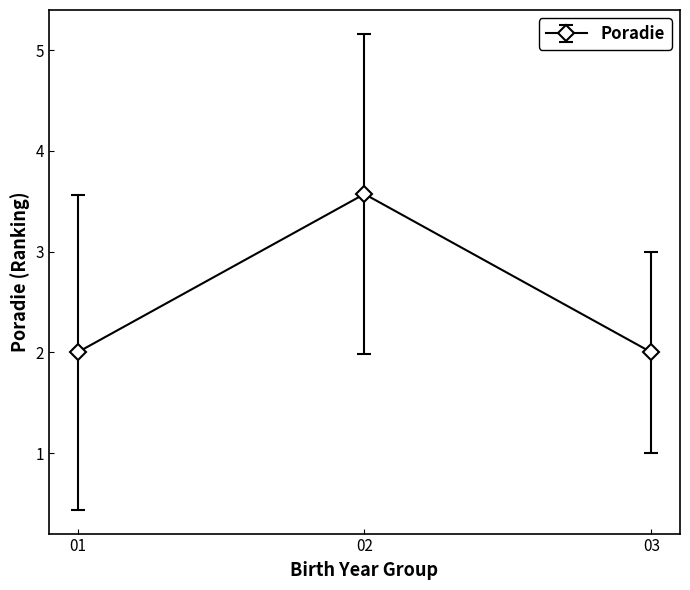

Does the chart have visible grid lines?

No